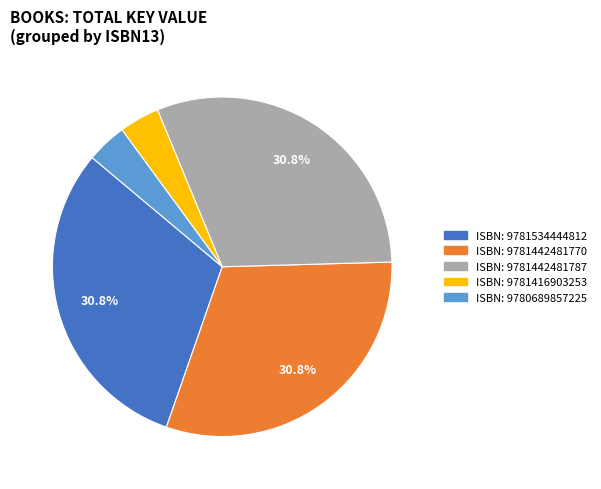

Is there any slice that represents more than half of the pie?

No